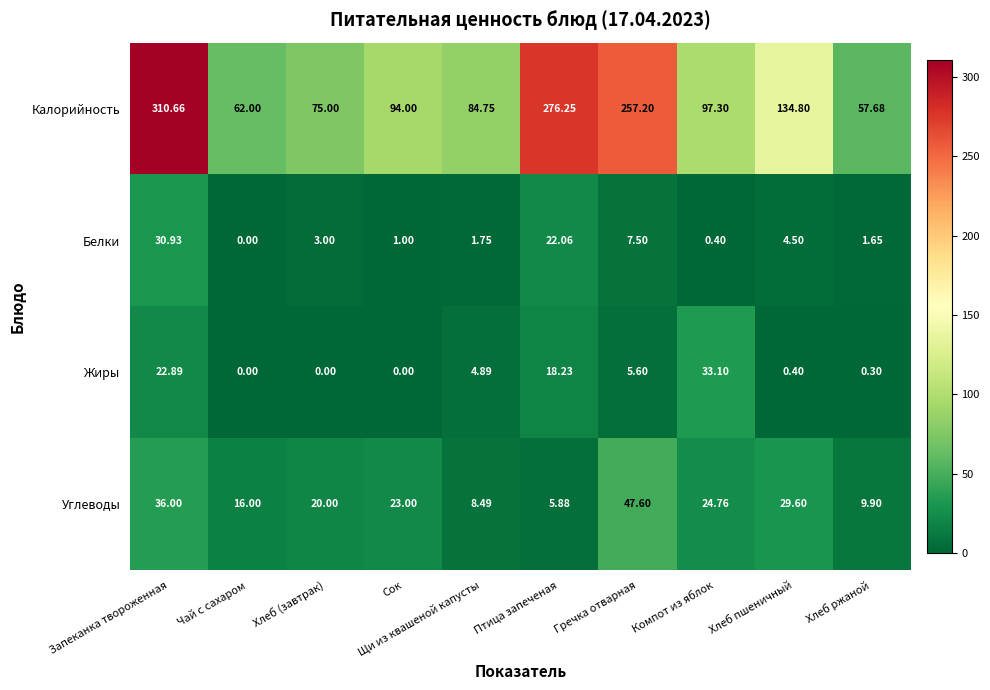

List the series in order of their peak value, highest first.

Калорийность, Углеводы, Жиры, Белки